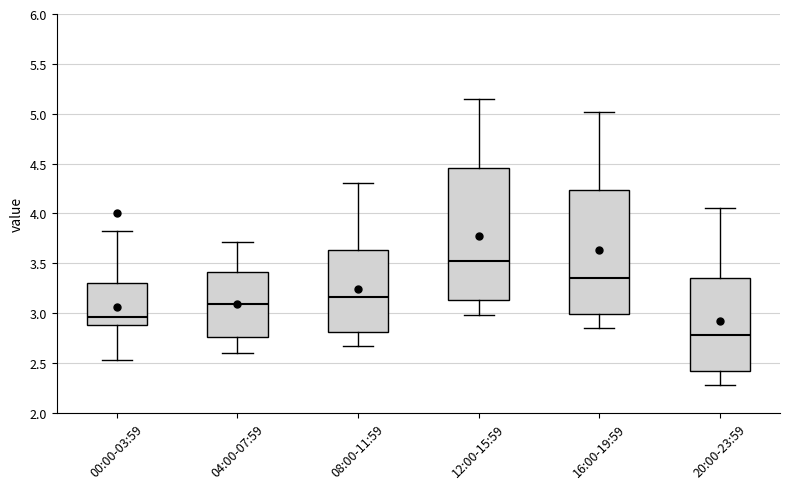

Which box's median line is the lowest?

20:00-23:59